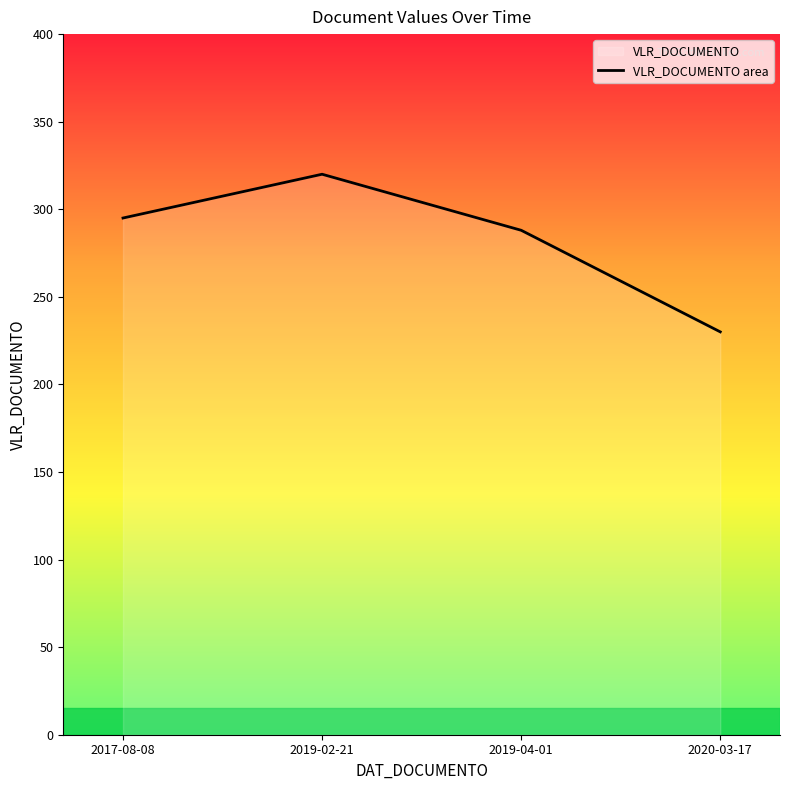

How many series are shown in this chart?

1